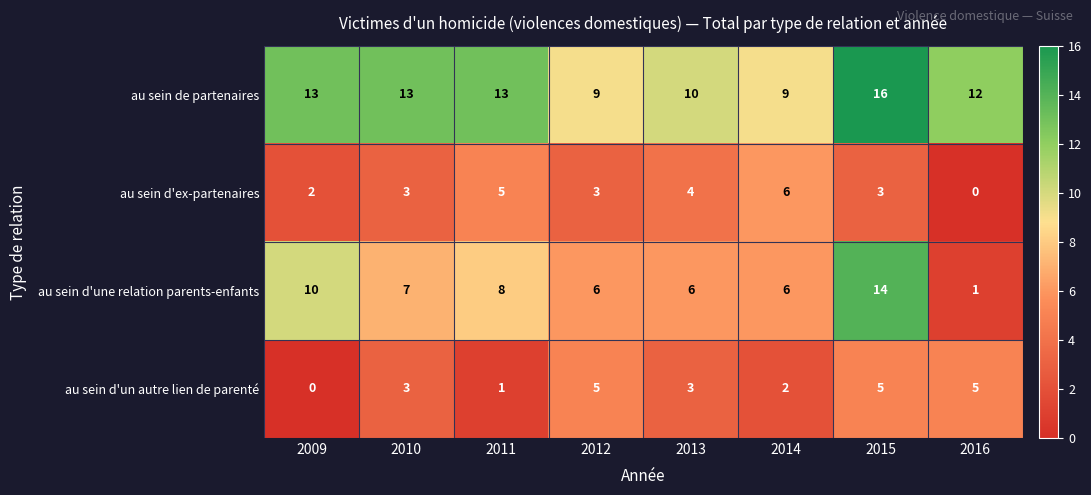

What is the approximate value of au sein d'une relation parents-enfants at 2011, to the nearest 10?

10